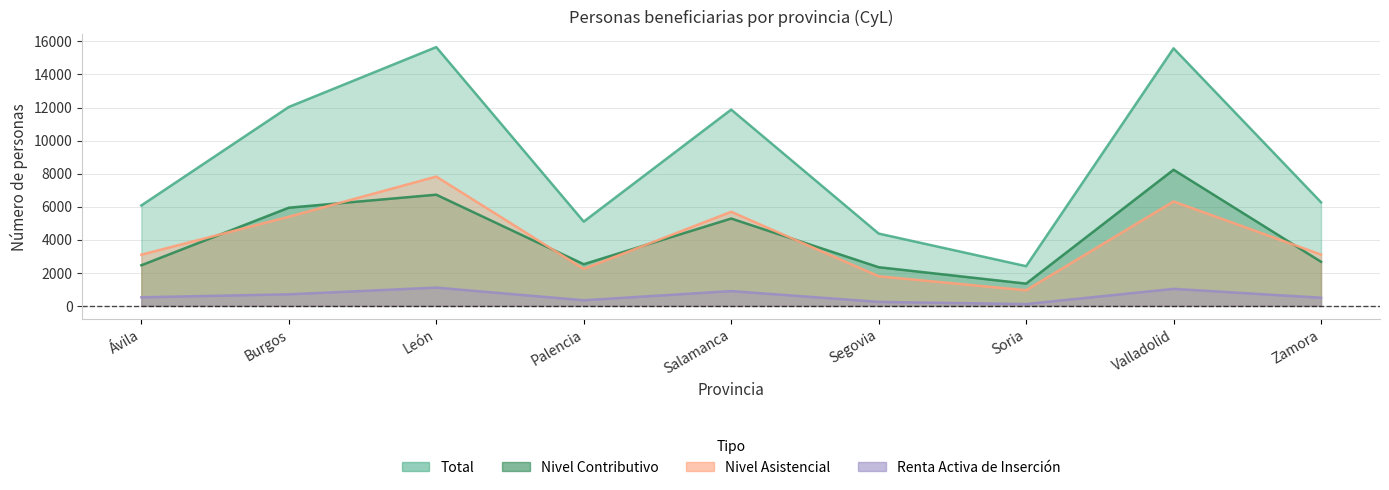

Reading left to right, list all the values displayed in this chart.

Total: Ávila=6075	Burgos=12034	León=15656	Palencia=5098	Salamanca=11875	Segovia=4375	Soria=2403	Valladolid=15583	Zamora=6269
Nivel Contributivo: Ávila=2457	Burgos=5940	León=6727	Palencia=2521	Salamanca=5285	Segovia=2340	Soria=1347	Valladolid=8236	Zamora=2670
Nivel Asistencial: Ávila=3097	Burgos=5393	León=7824	Palencia=2237	Salamanca=5693	Segovia=1793	Soria=945	Valladolid=6318	Zamora=3105
Renta Activa de Inserción: Ávila=520	Burgos=701	León=1106	Palencia=341	Salamanca=896	Segovia=243	Soria=111	Valladolid=1030	Zamora=494